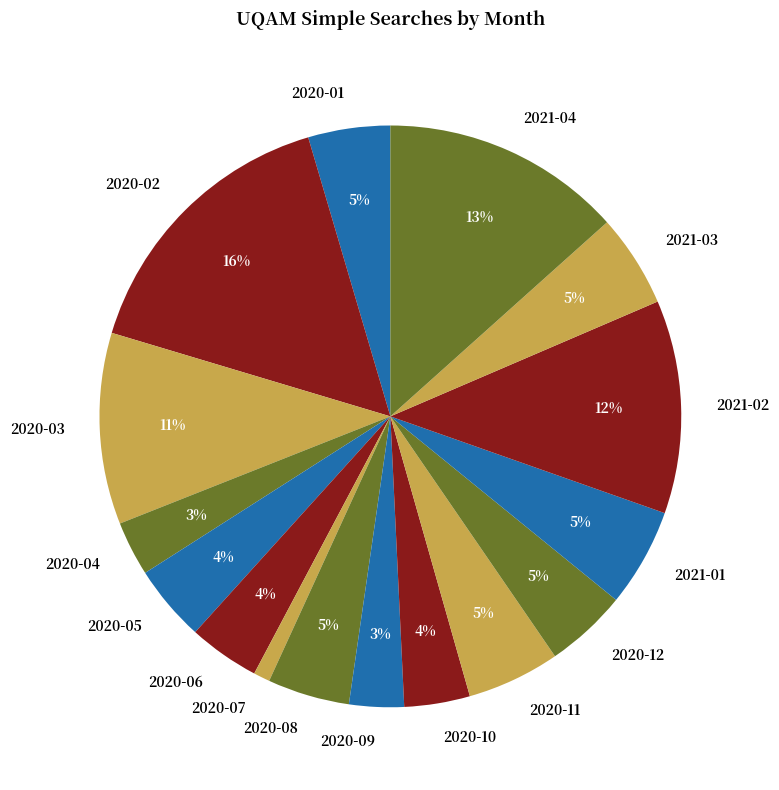

Is it true that 2020-11 is 5% of the pie?

True